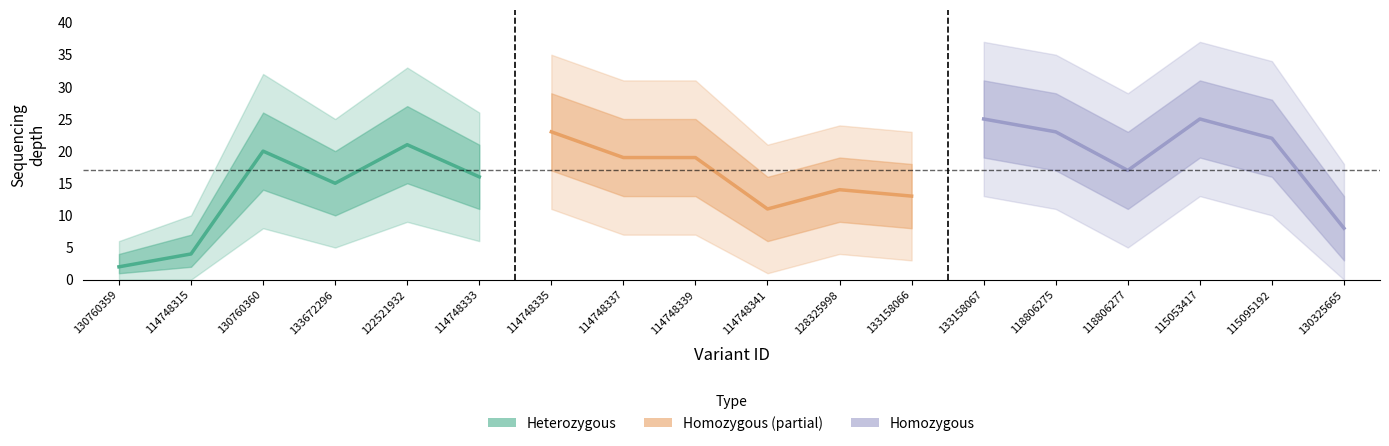

The Homozygous (Forecast) series shows 6 at 115053417. True or false?

False